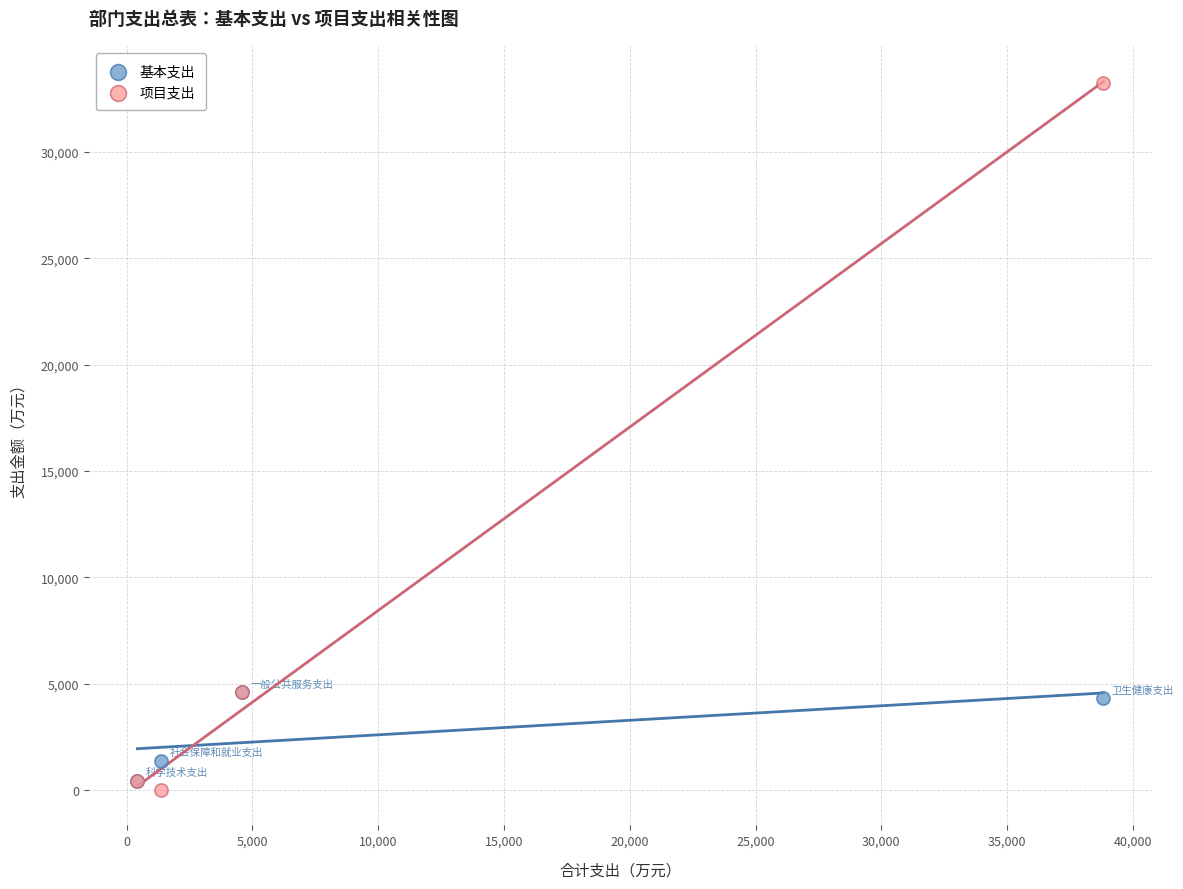

What are all the series names shown in the legend?

基本支出, 项目支出